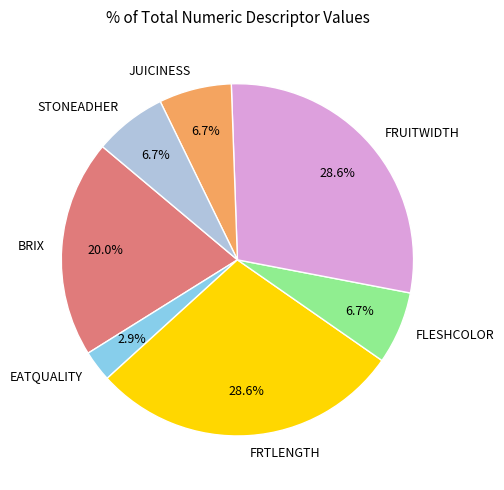

Does EATQUALITY account for over 50% of the chart?

No